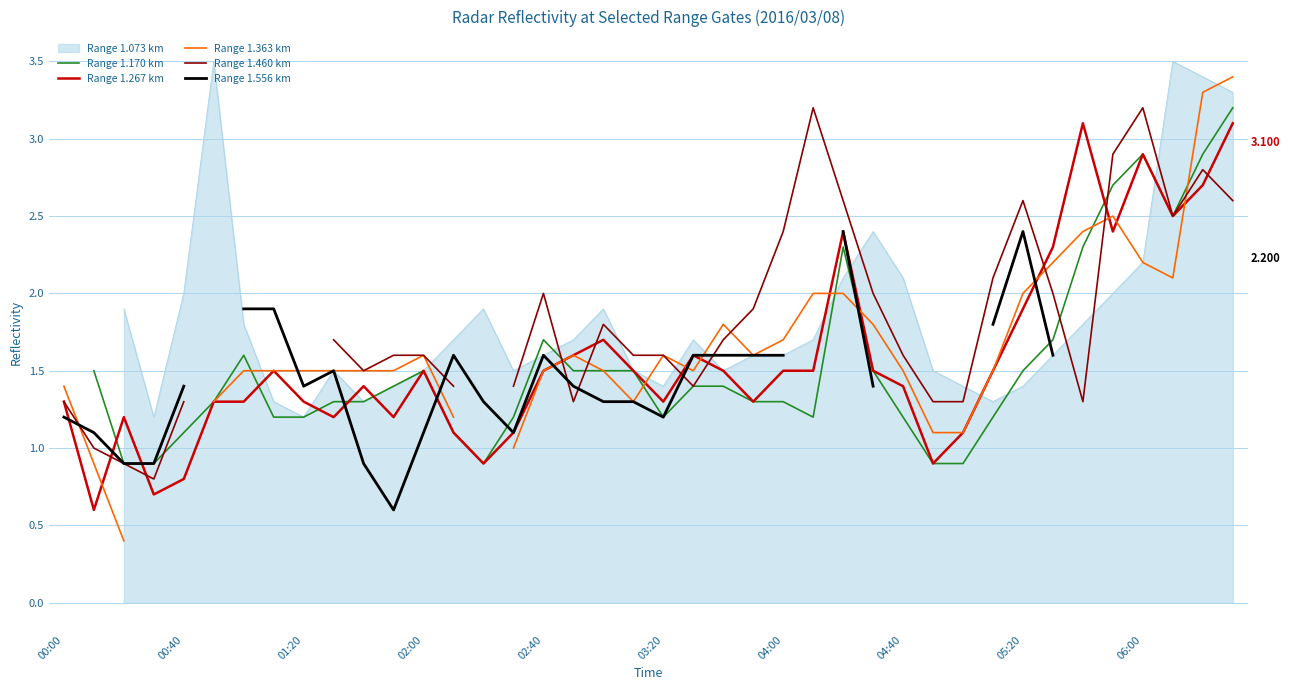

What is the difference between the maximum and minimum values in the Range 1.460 km series?

2.4